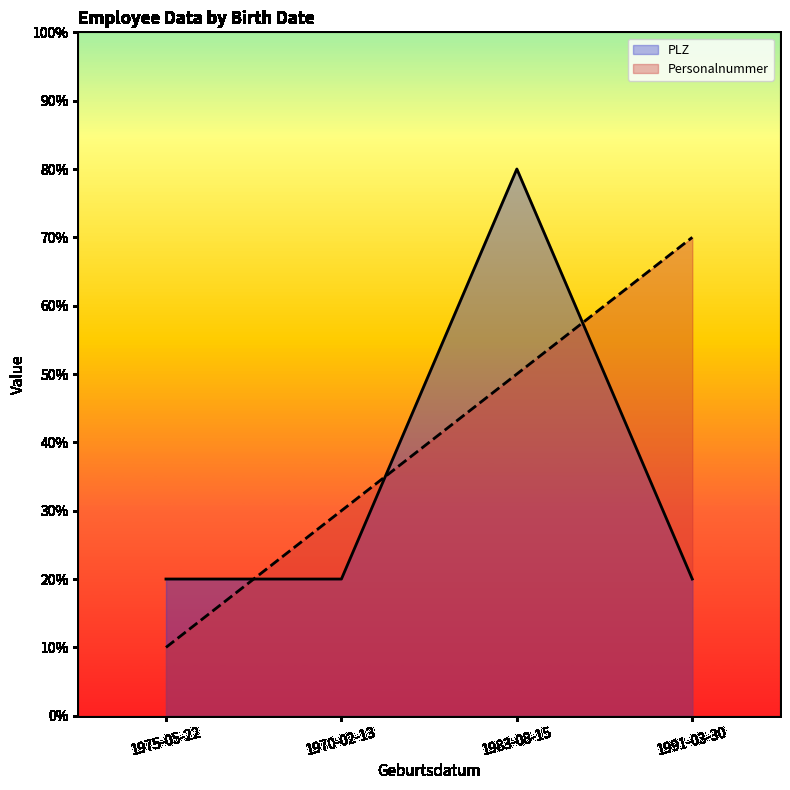

What is the lowest value of the PLZ series?

20